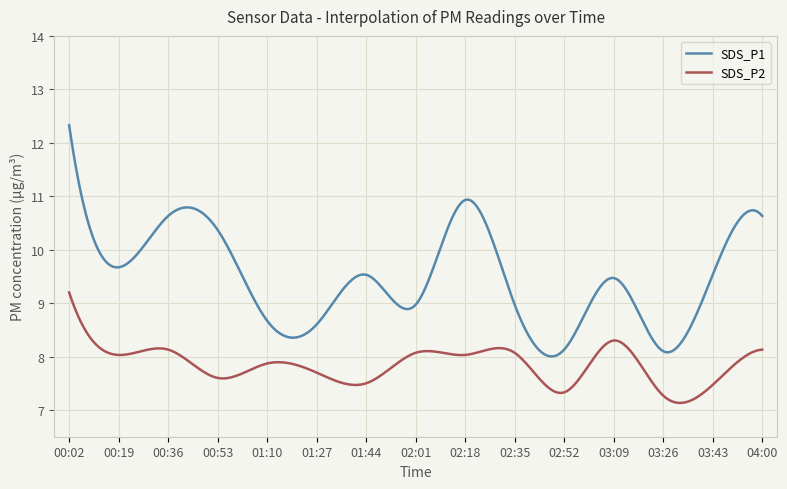

Which series has the largest range (max minus min)?

SDS_P1